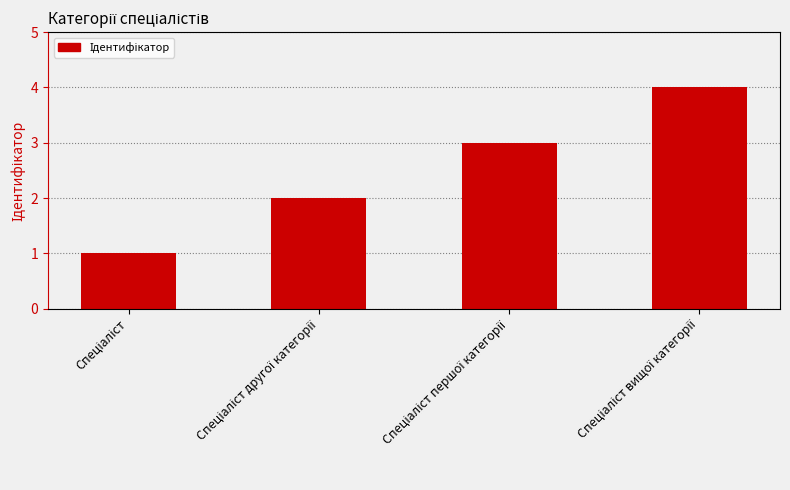

What is the sum of all values?

10